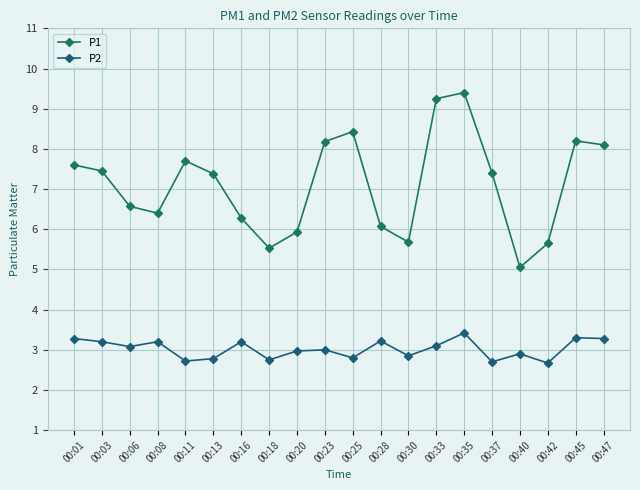

Is the value of P2 at 00:06 greater than the value of P1 at 00:11?

No